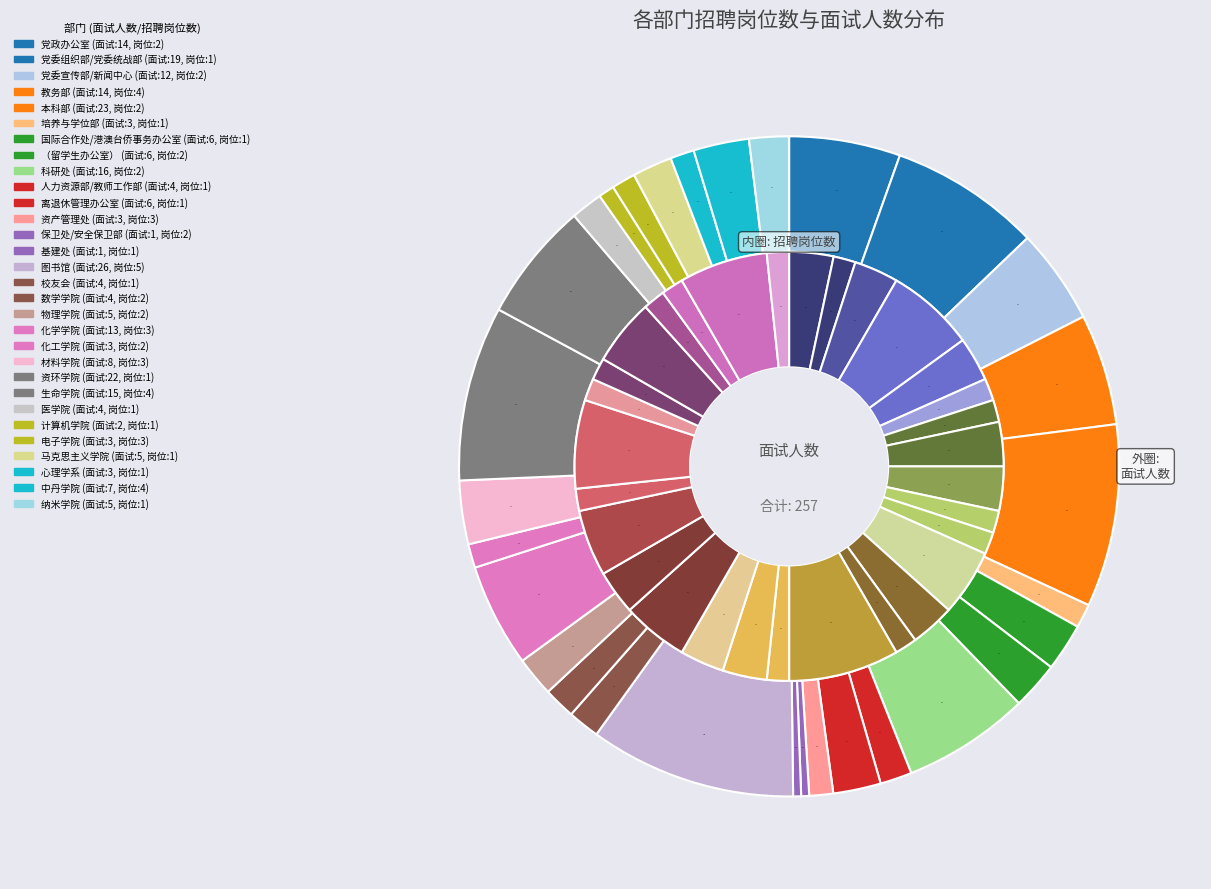

Is there any slice that represents more than half of the pie?

No